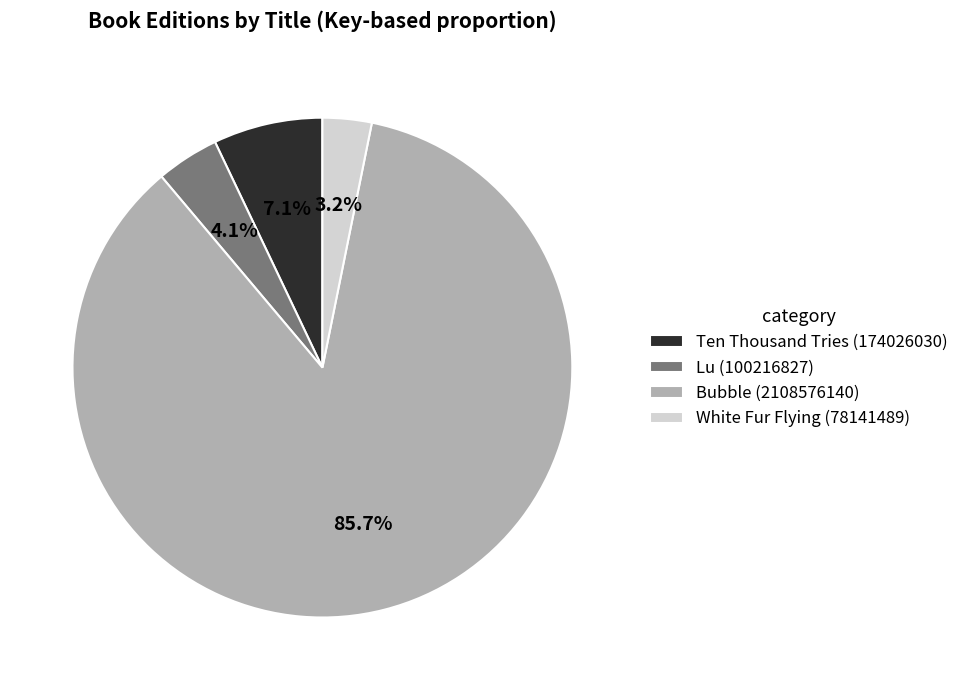

Do Bubble (2108576140) and Lu (100216827) together represent more than half of the pie?

Yes